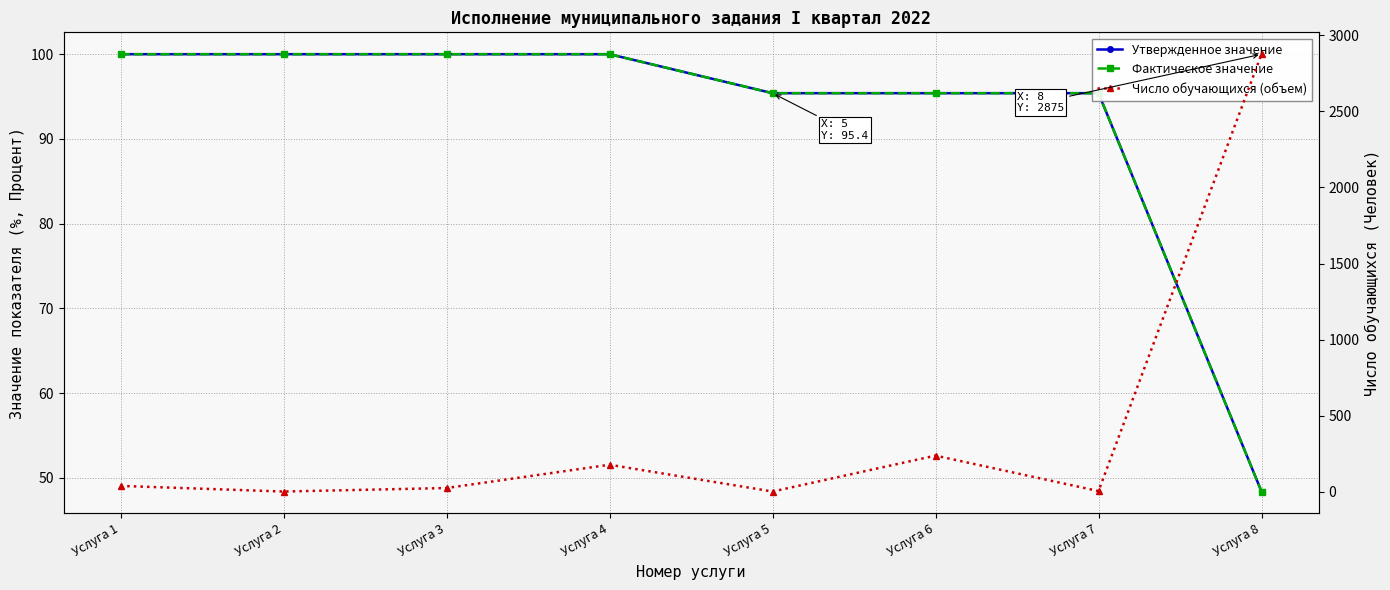

Count the number of data series in this chart.

3